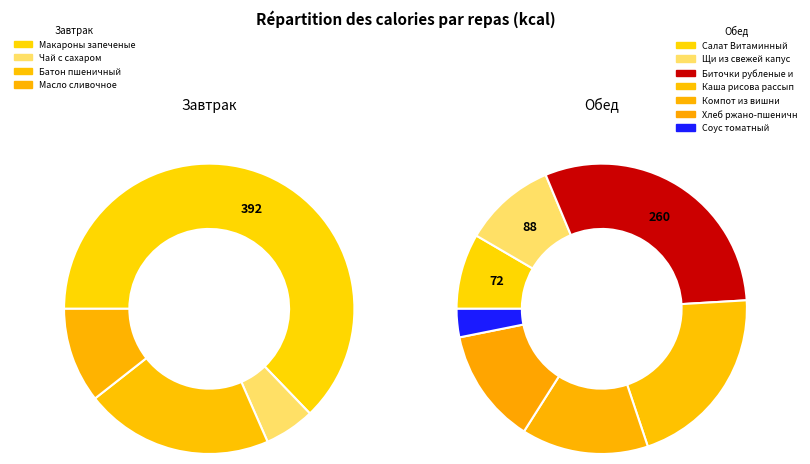

Approximately how many times larger is the value at Салат Витаминный compared to Батон пшеничный?

0.5